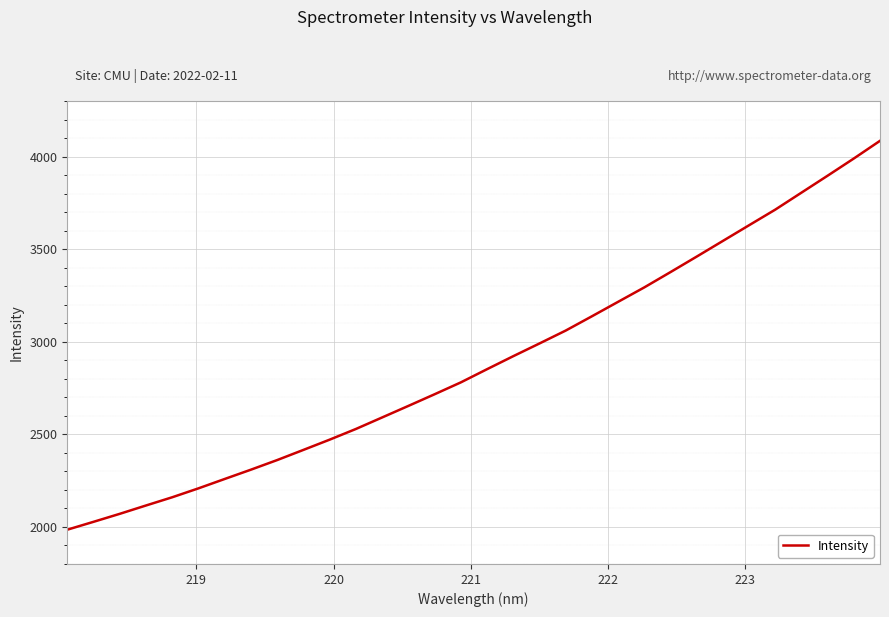

What is the difference between the maximum and minimum values?

2102.0